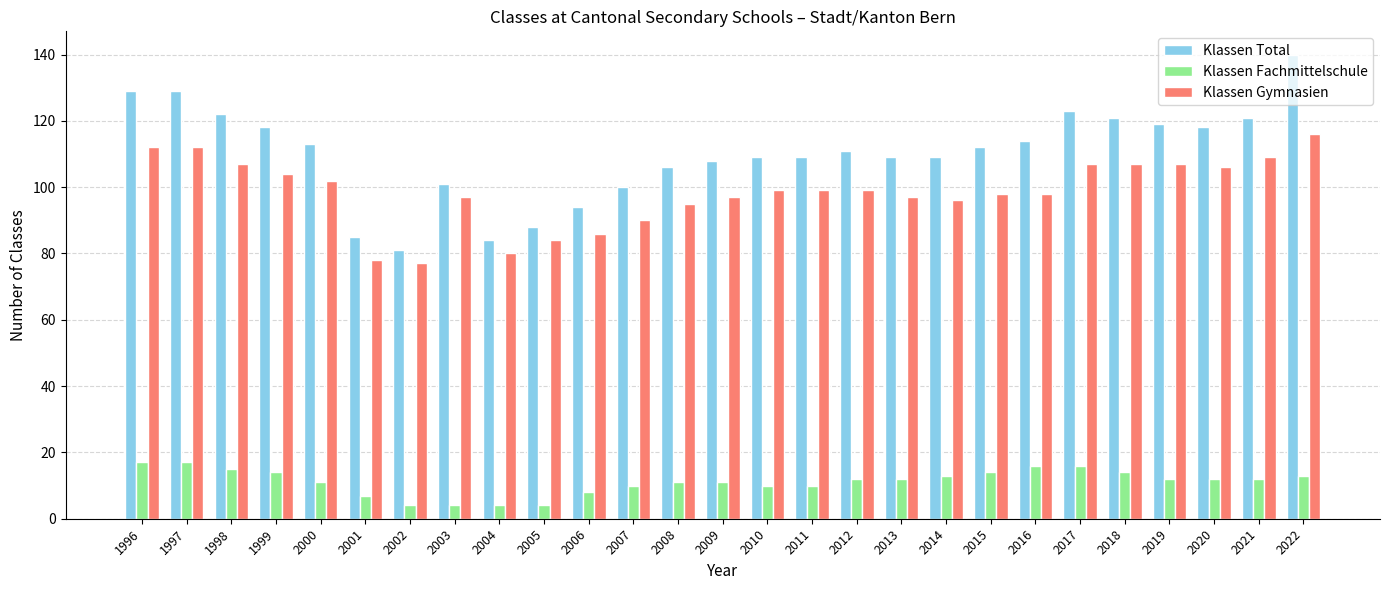

What is the difference between the Klassen Total values at 1998 and 2022?

18